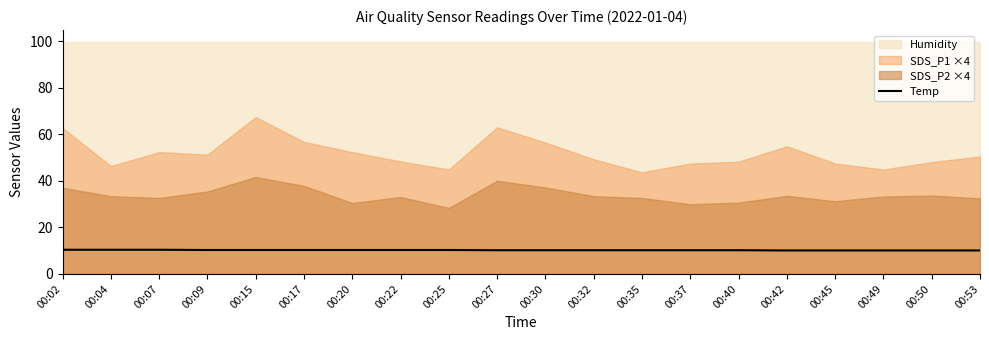

How many values are between 10 and 11?

20